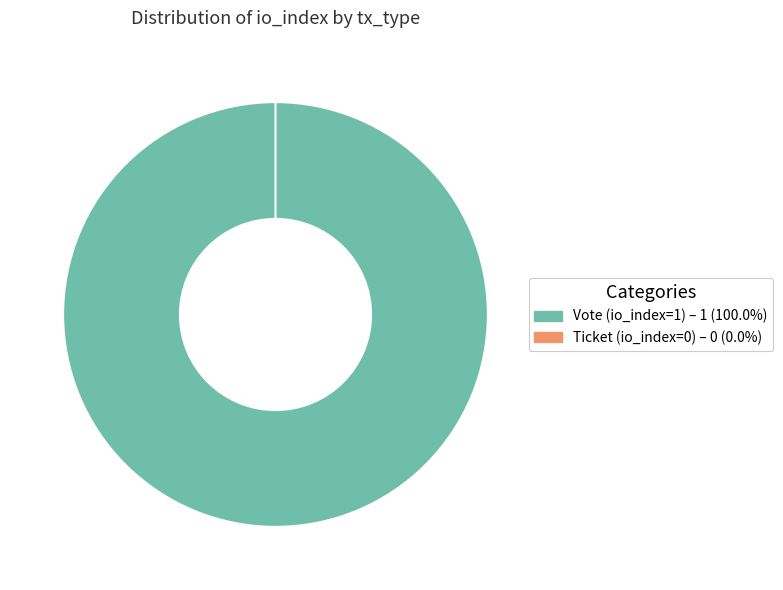

To the nearest percent, what percentage of the pie is Vote (io_index=1)?

100%